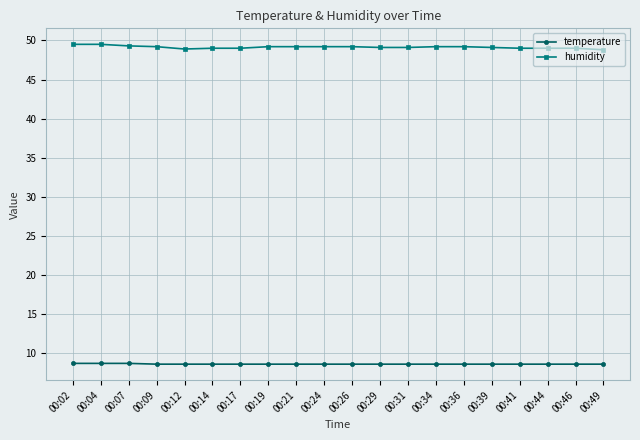

Is it true that humidity equals 49.1 at 00:39?

True